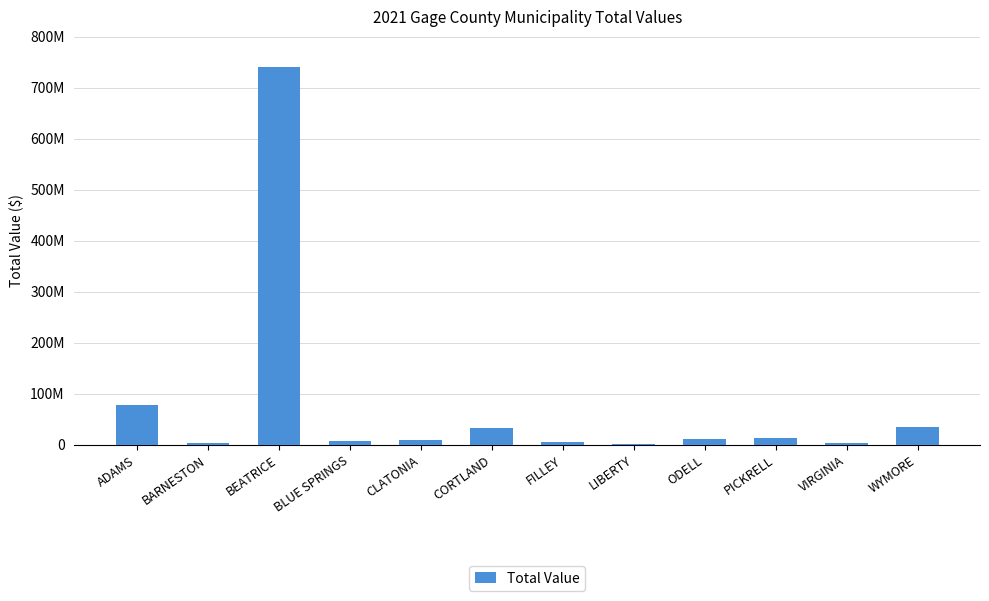

Are the bars horizontal?

No